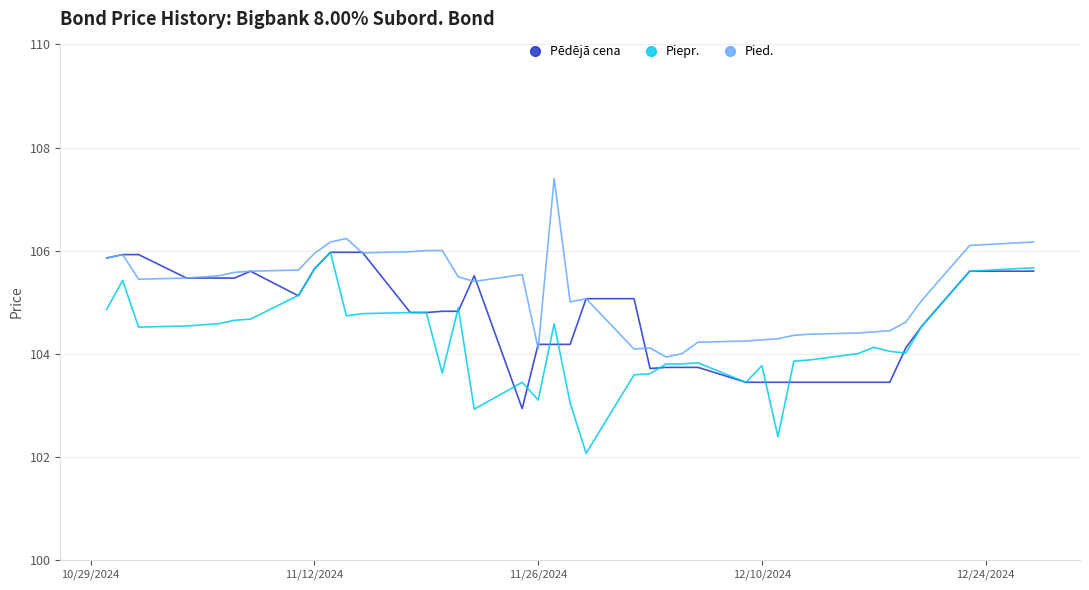

True or false: Pied. and Piepr. intersect in this chart.

False